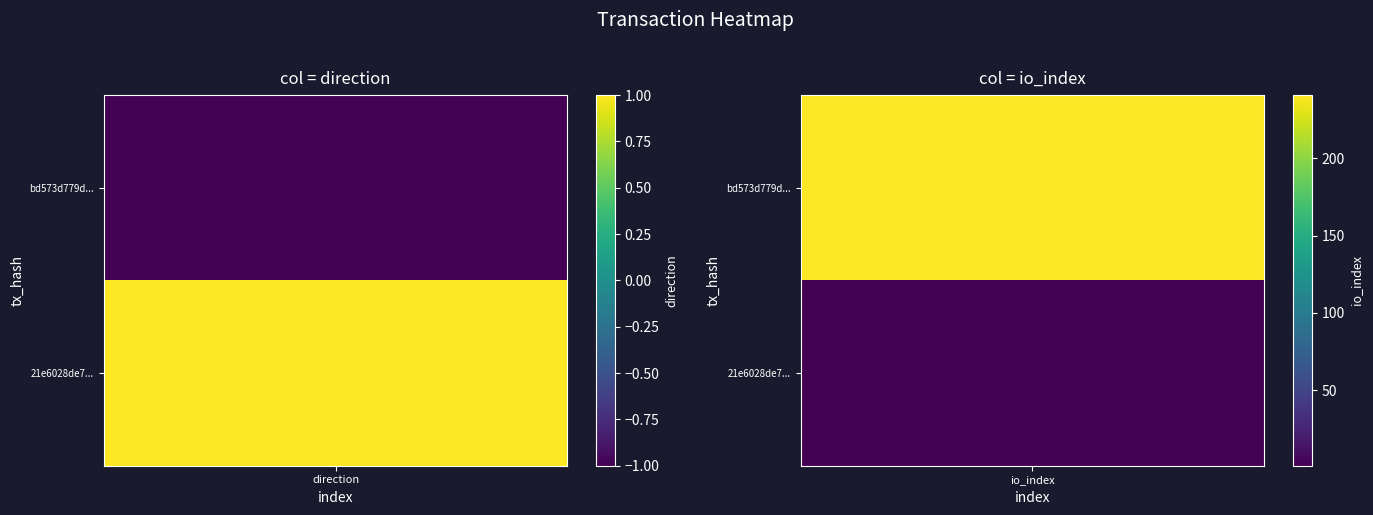

What is the highest value of the 21e6028de730f7691c3fd7cb2105ea0a7217fb5 series?

1